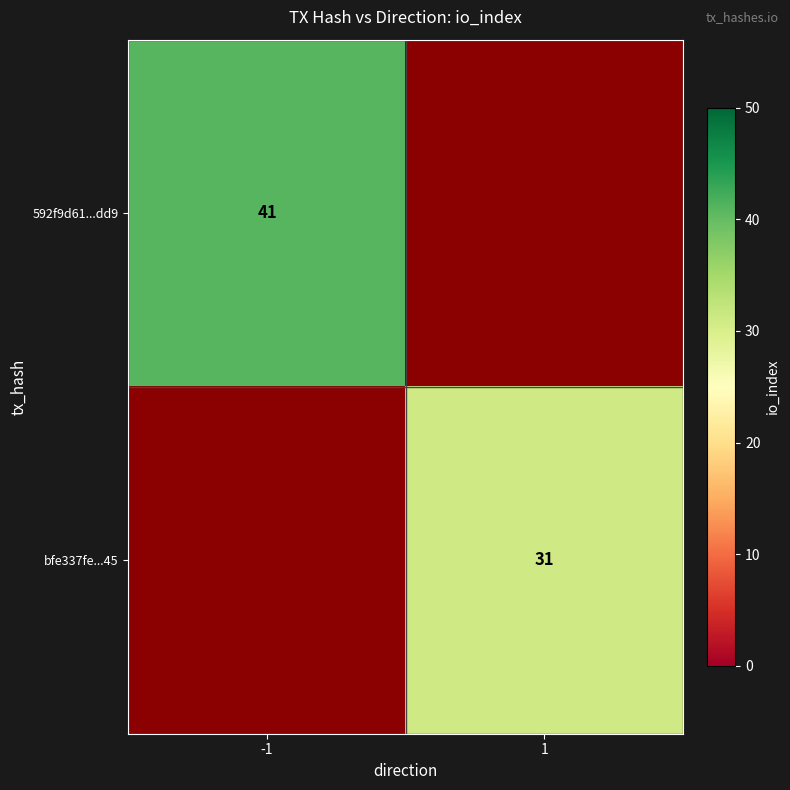

Is it true that 592f9d61...dd9 equals 41 at -1?

True